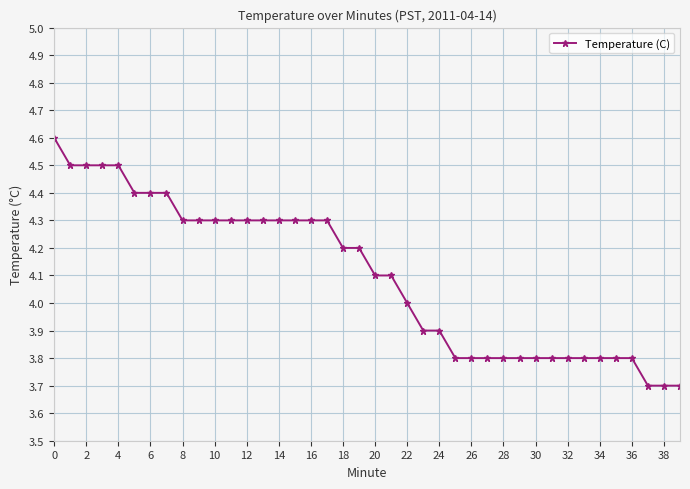

What is the difference between the maximum and second lowest values?

0.9